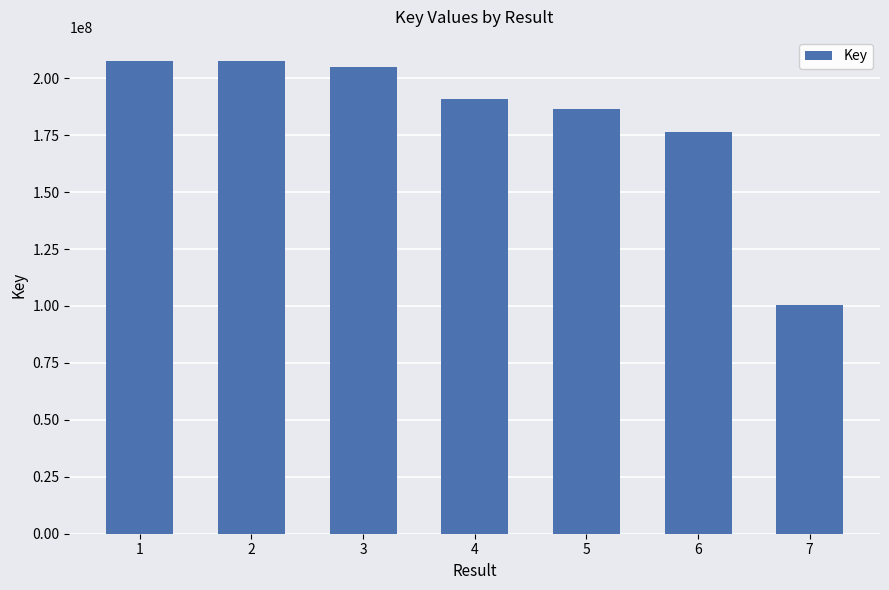

Where is the data nearest to the value 154084928?

6